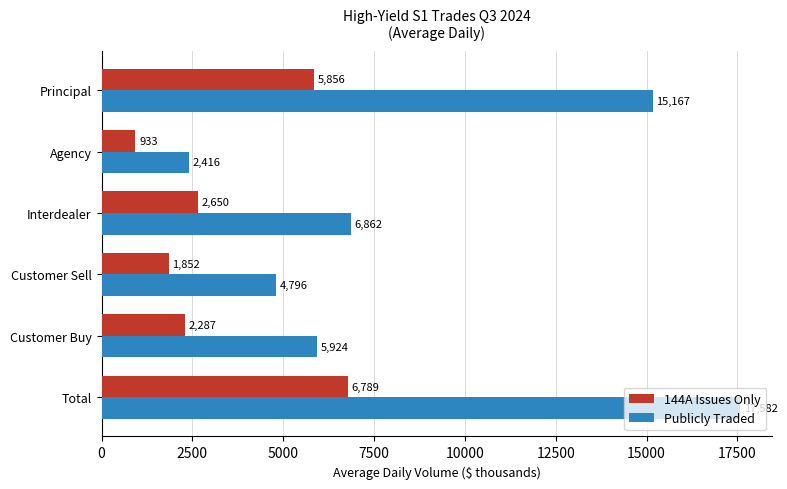

What is the minimum value shown in the chart?

932.7